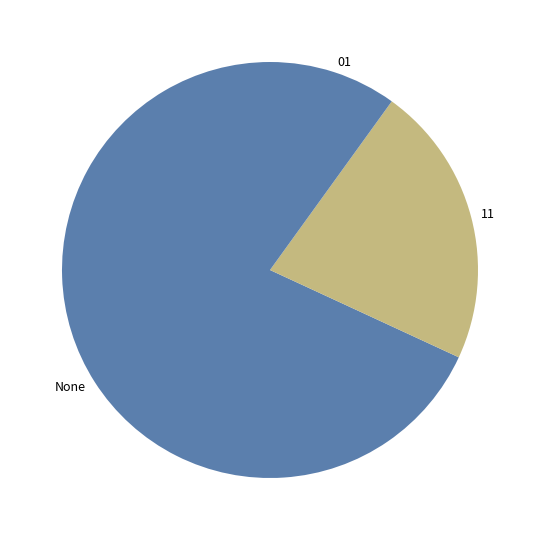

Which slice is the largest?

None